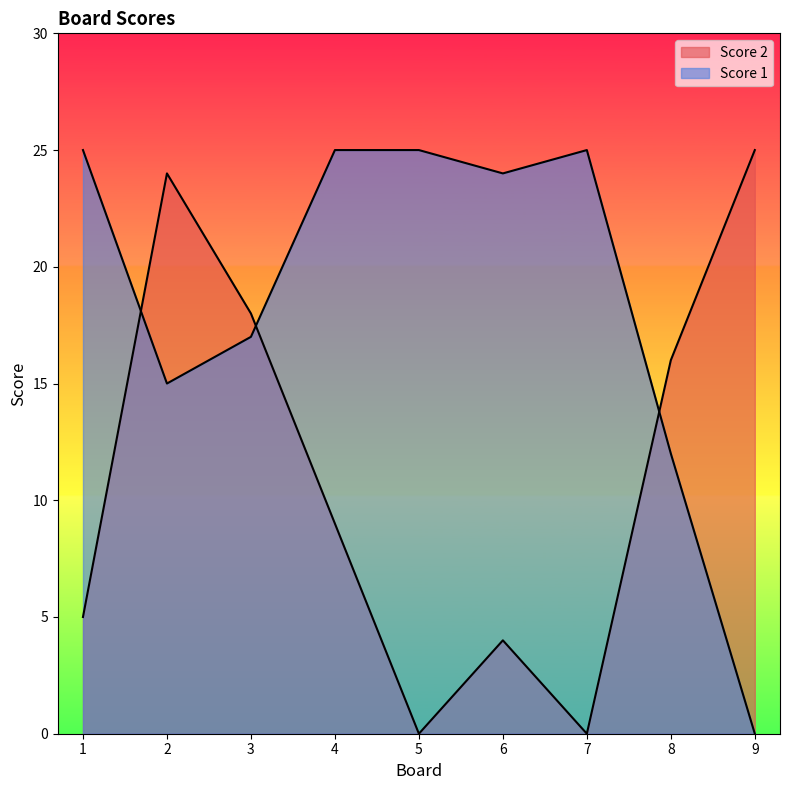

How many distinct data groups are displayed?

2